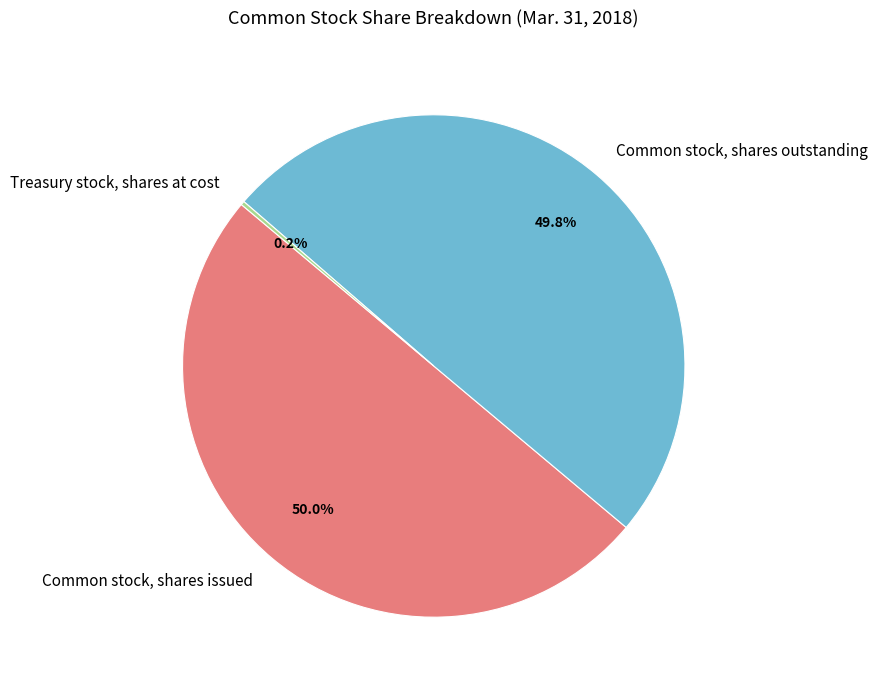

What percentage do Common stock, shares issued and Common stock, shares outstanding together represent?

99.8%